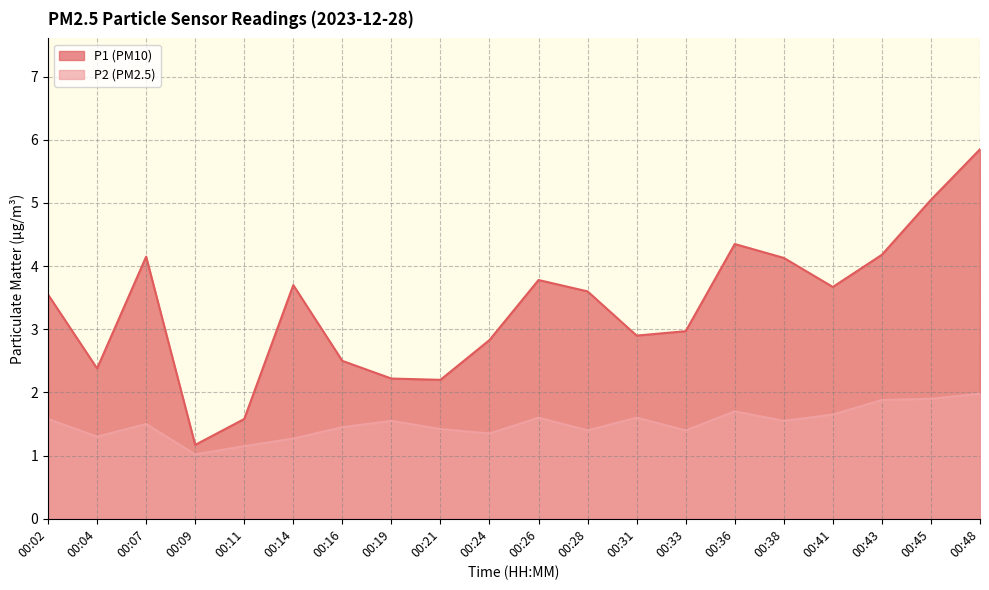

The P1 series shows 0.9 at 00:24. True or false?

False